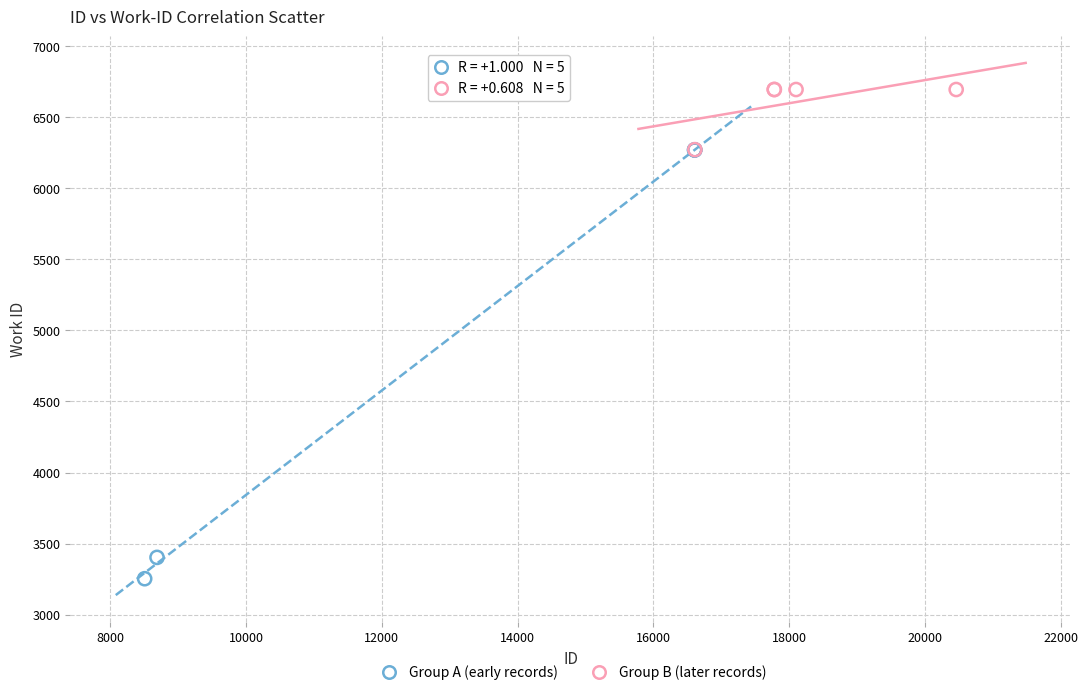

Which series has the widest spread of Y values?

Group A (early records)